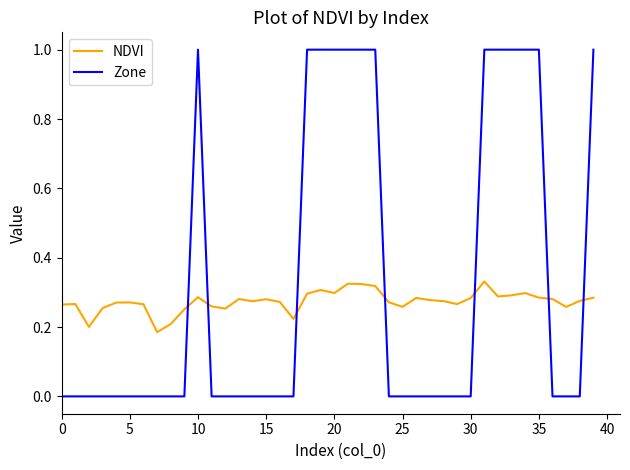

Does the chart have visible grid lines?

No